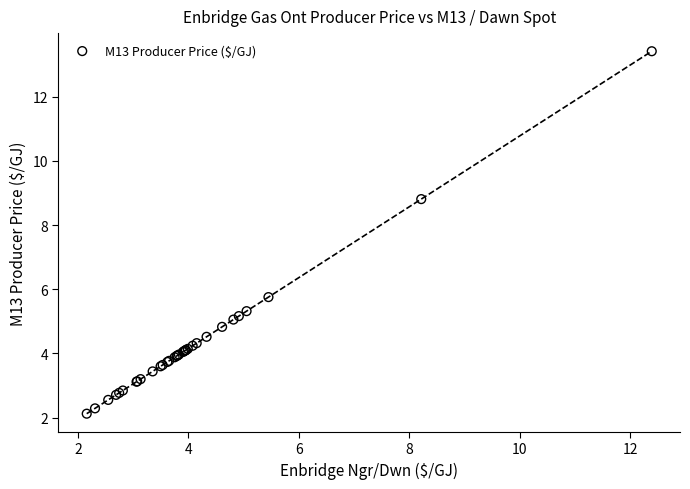

What Y value in the scatter plot is closest to 7?

5.8